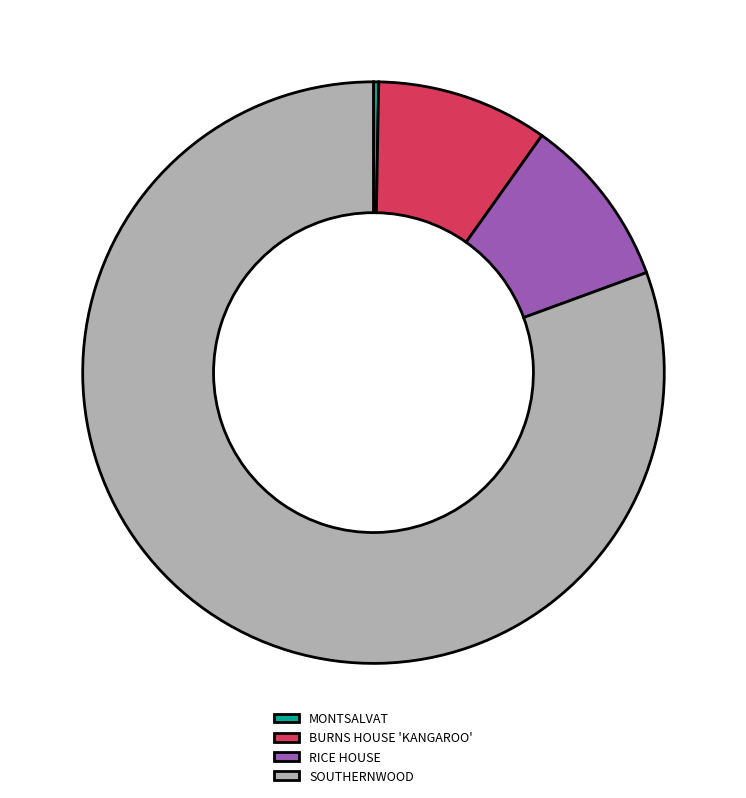

Which has a higher value, RICE HOUSE or SOUTHERNWOOD?

SOUTHERNWOOD